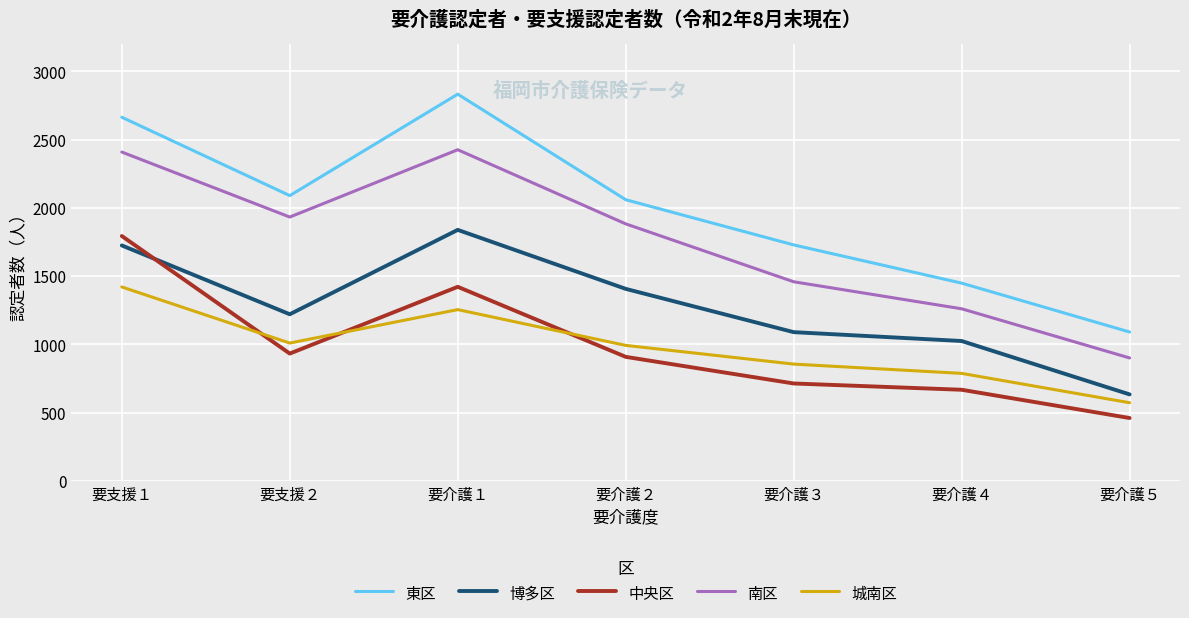

Between 要介護４ and 要介護５, which series saw the biggest shift?

博多区